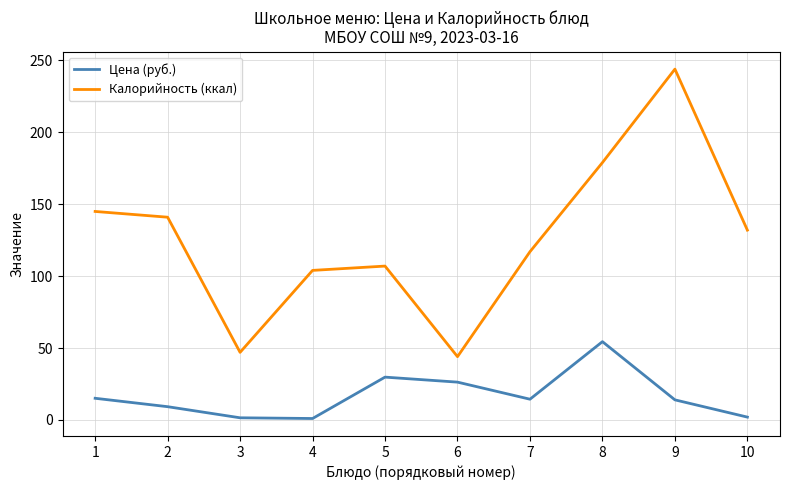

What is the minimum value for Калорийность (ккал)?

44.0